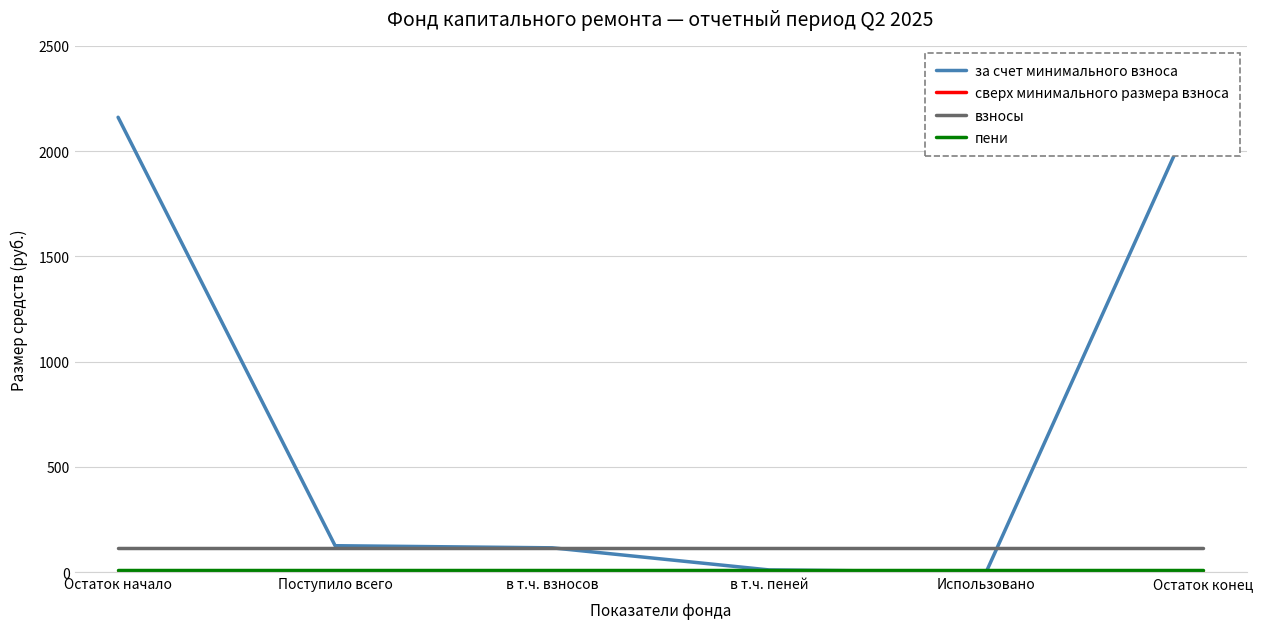

Read the пени value at в т.ч. пеней.

10.0